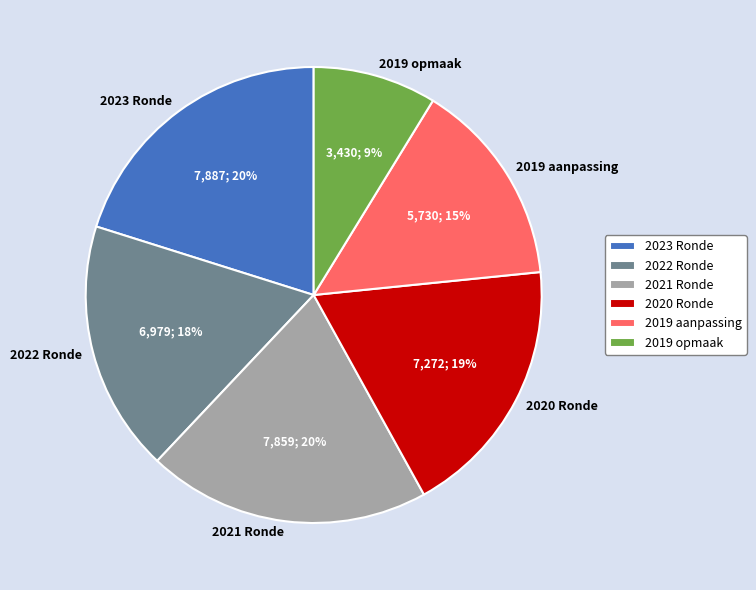

Count the number of slices in the pie.

6